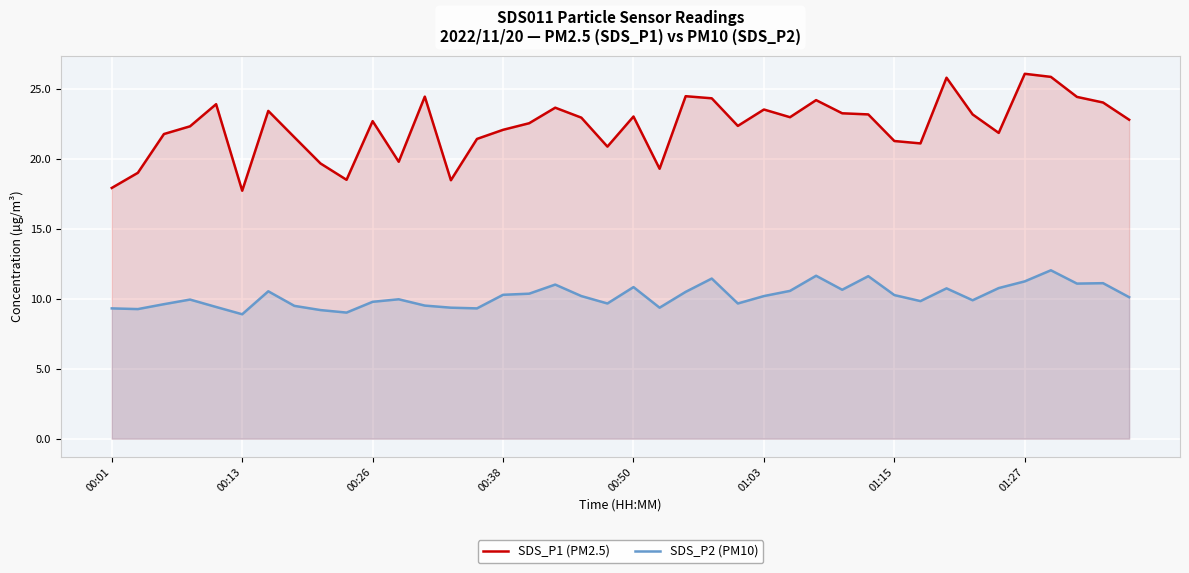

At how many categories does at least one series exceed 11?

40